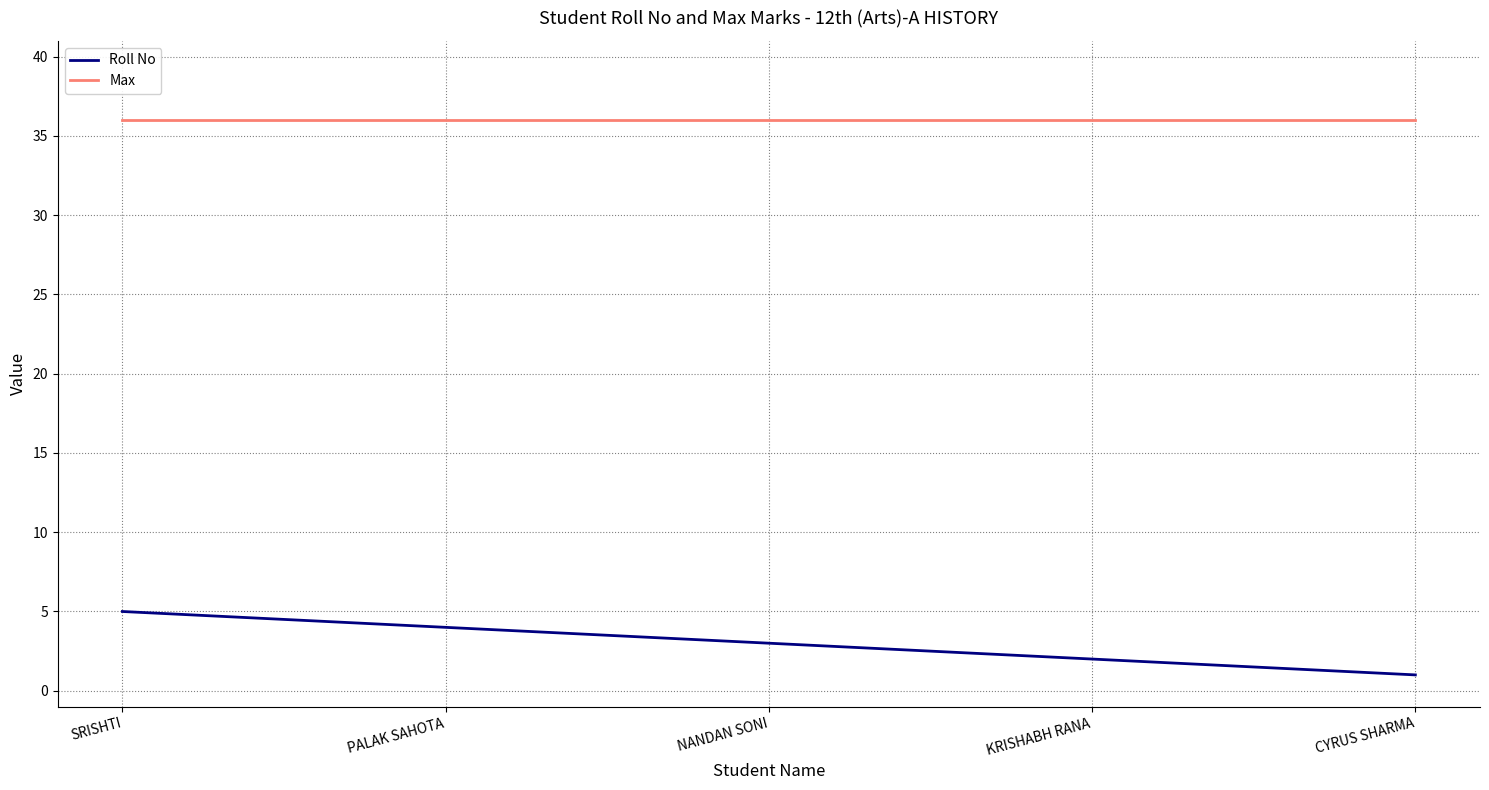

Reading left to right, transcribe all the data shown in this chart.

Roll No: SRISHTI=5	PALAK SAHOTA=4	NANDAN SONI=3	KRISHABH RANA=2	CYRUS SHARMA=1
Max: SRISHTI=36	PALAK SAHOTA=36	NANDAN SONI=36	KRISHABH RANA=36	CYRUS SHARMA=36